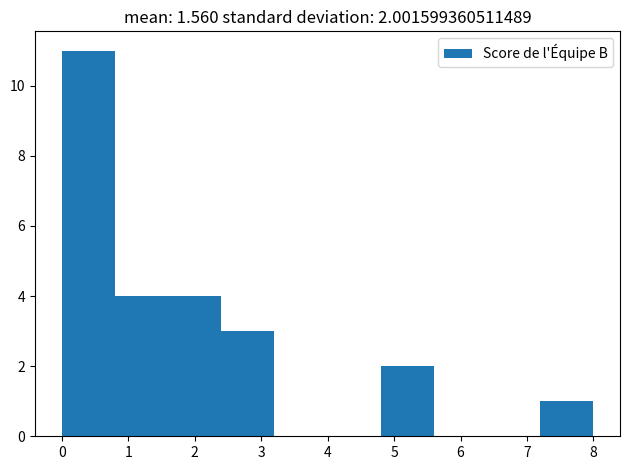

Which range on the x-axis has the tallest bar?

0.0 to 0.8